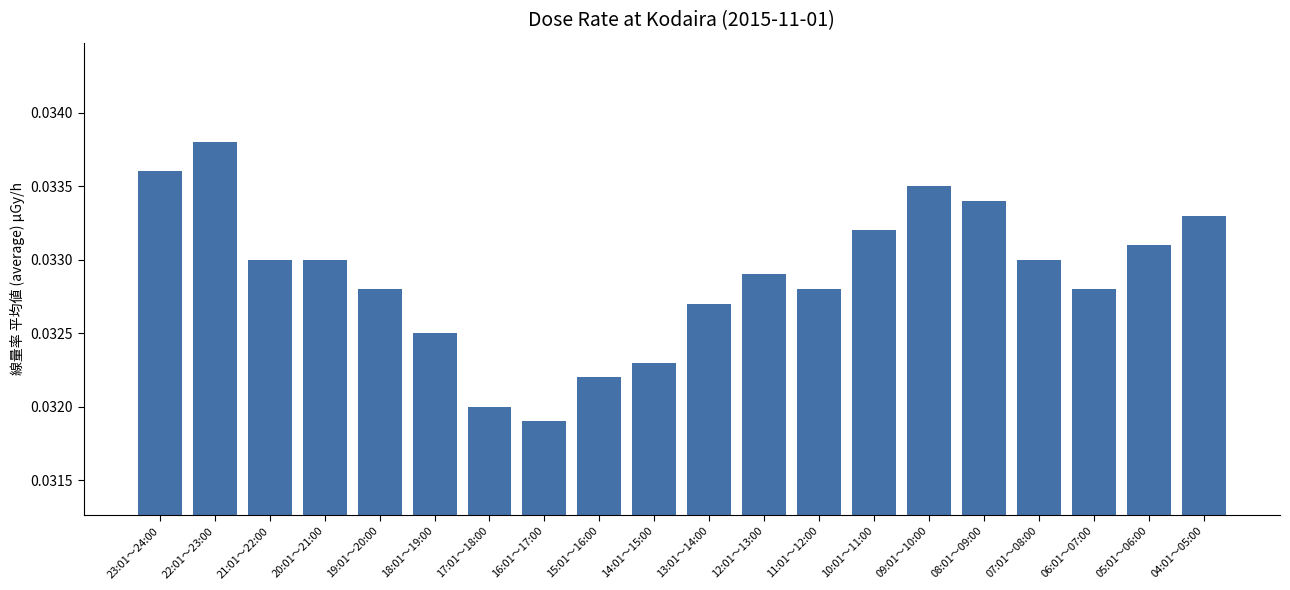

The chart shows a value of 0.1 at 09:01～10:00. True or false?

False